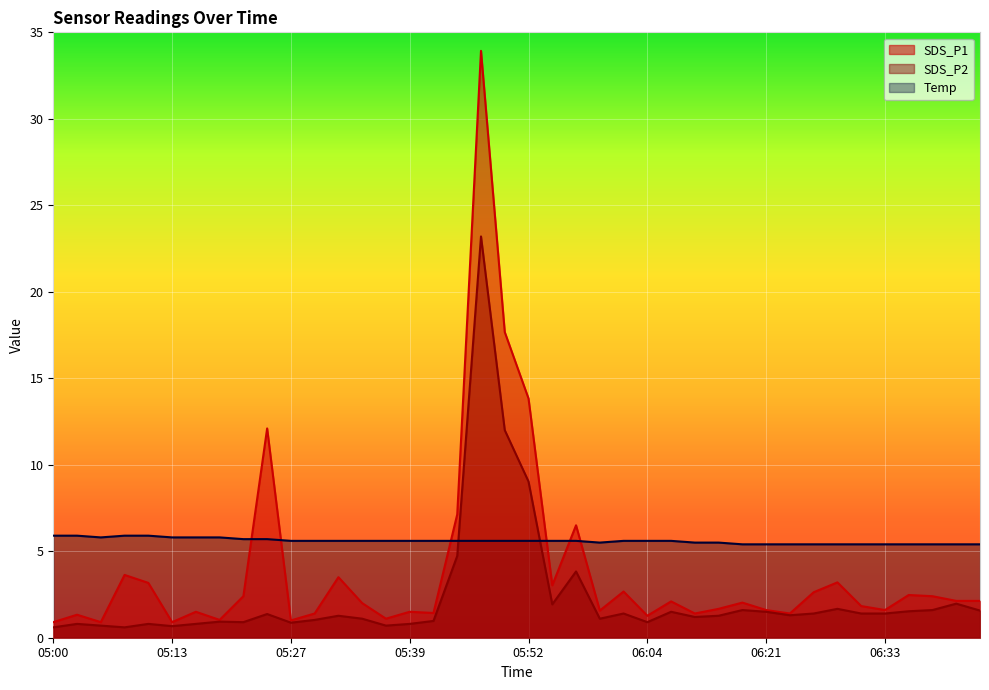

What is the smallest value displayed?

0.6